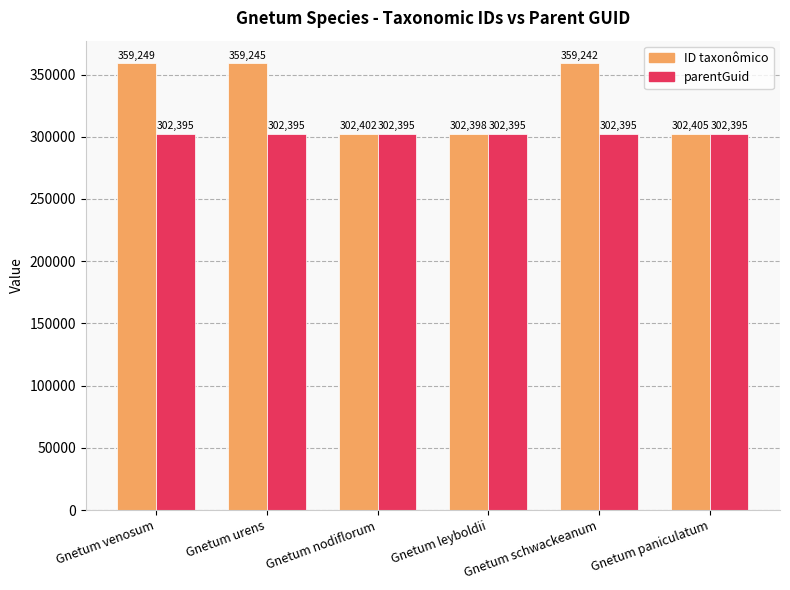

What are all the series names shown in the legend?

ID taxonômico, parentGuid